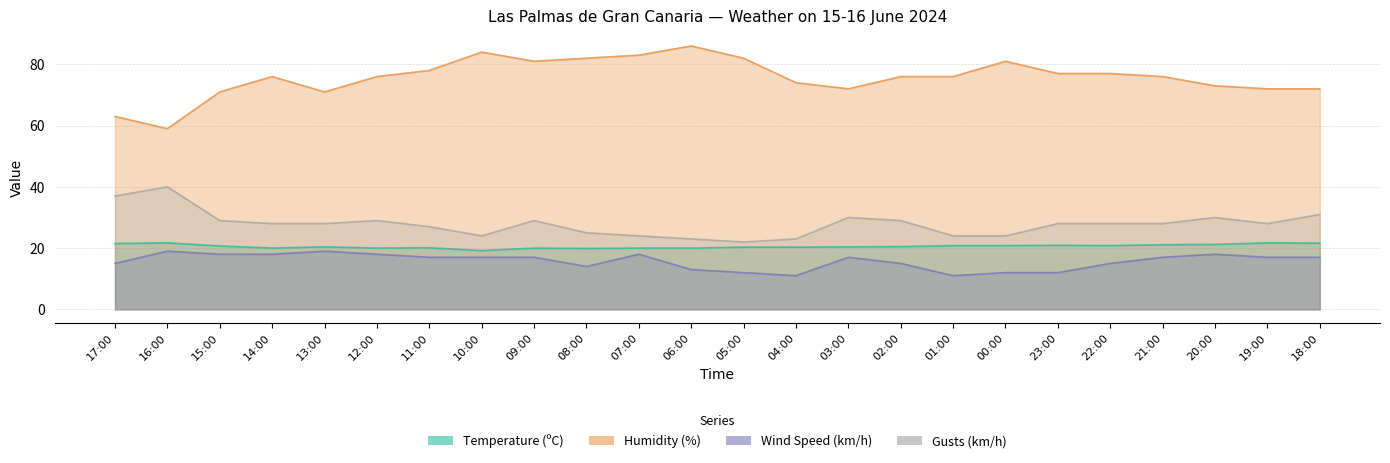

The value of Wind Speed (km/h) at 06:00 is 19.6. True or false?

False